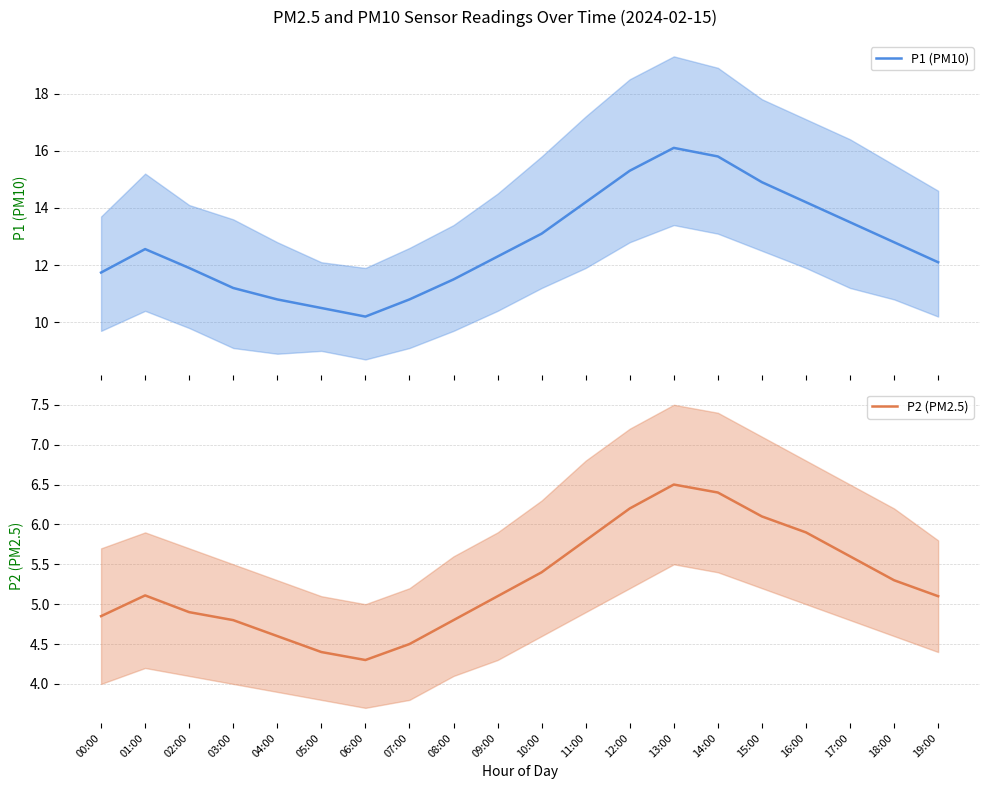

Which series has the largest total across all categories?

P1 (PM10)